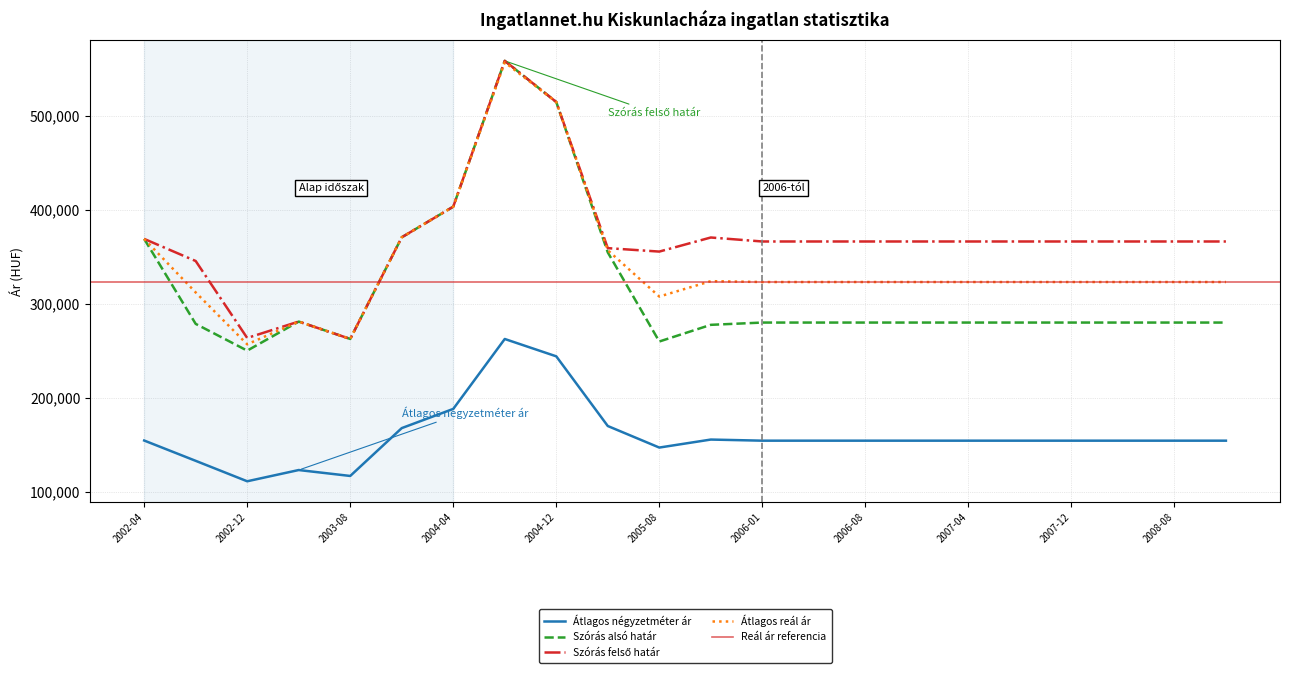

Does the chart display data point markers on the line(s)?

No